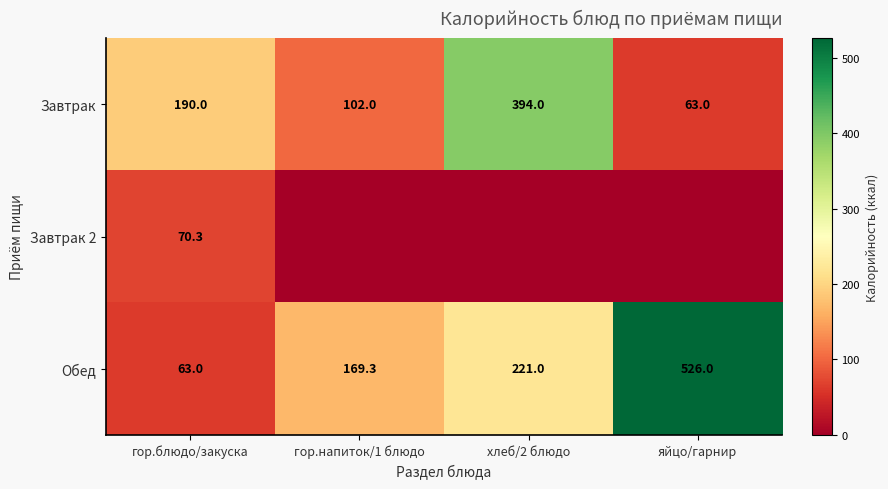

What is the total value across all series at гор.блюдо/закуска?

323.3